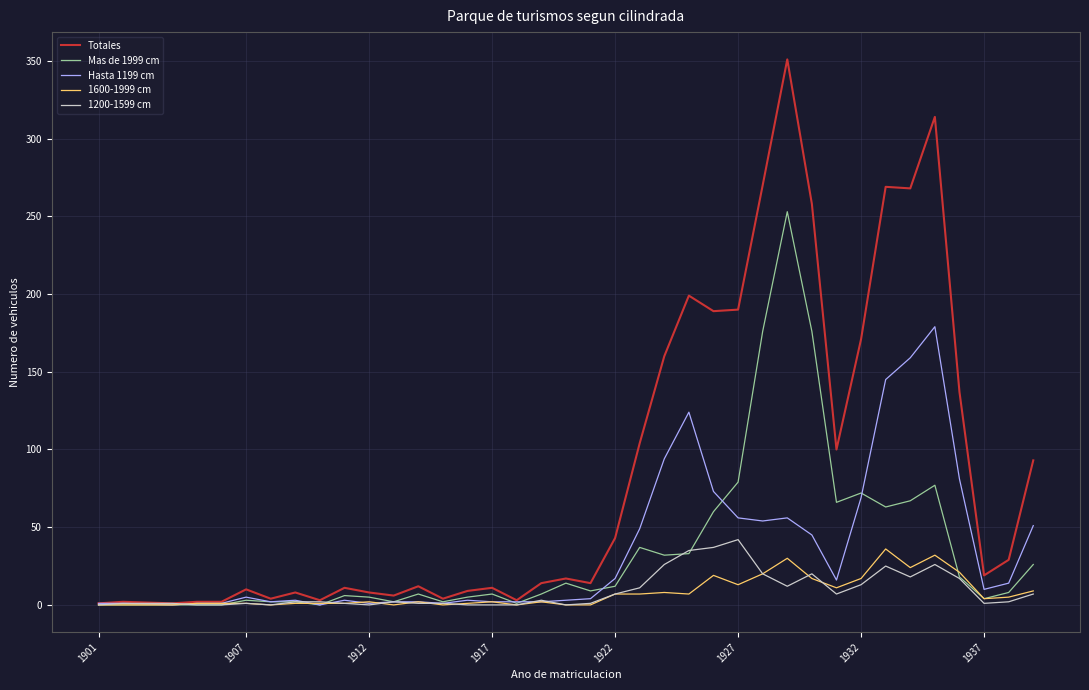

Which series has the largest total across all categories?

Totales